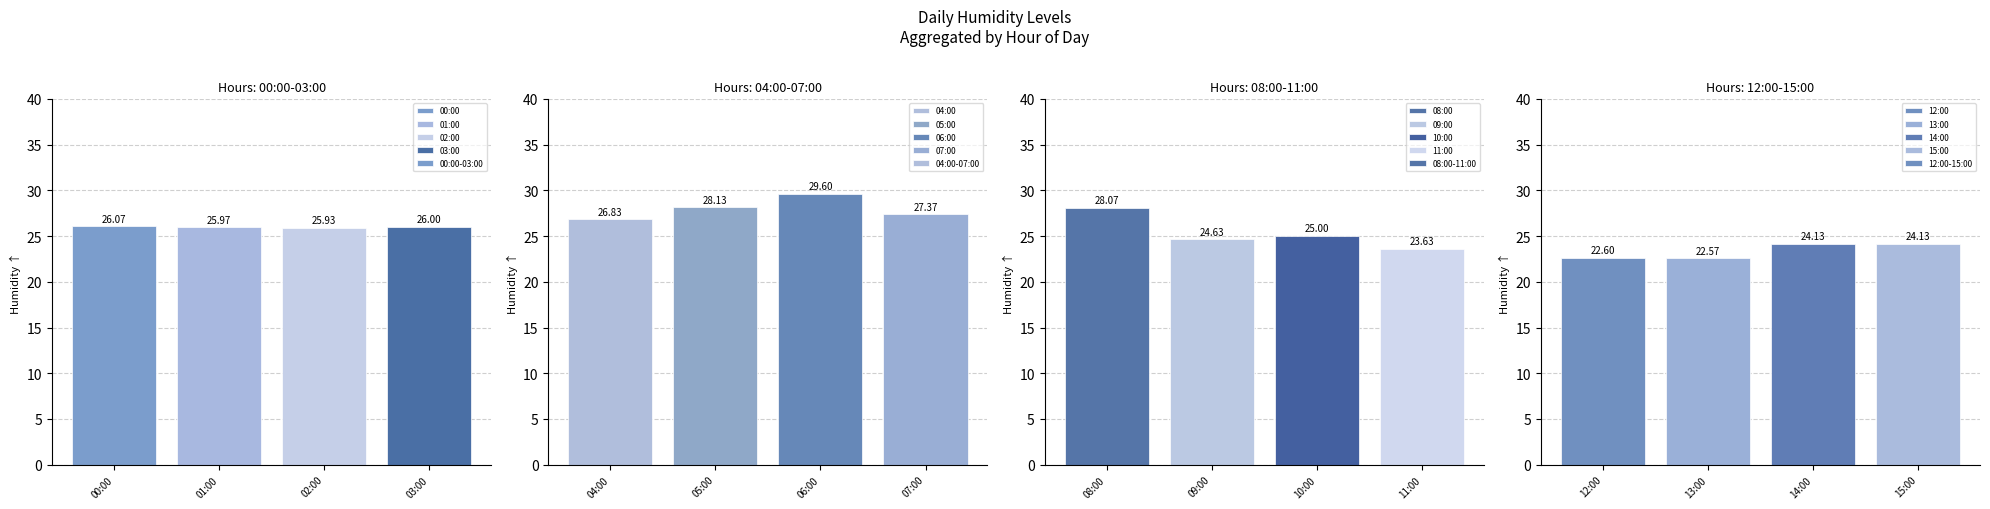

Which series has the largest range (max minus min)?

08:00-11:00